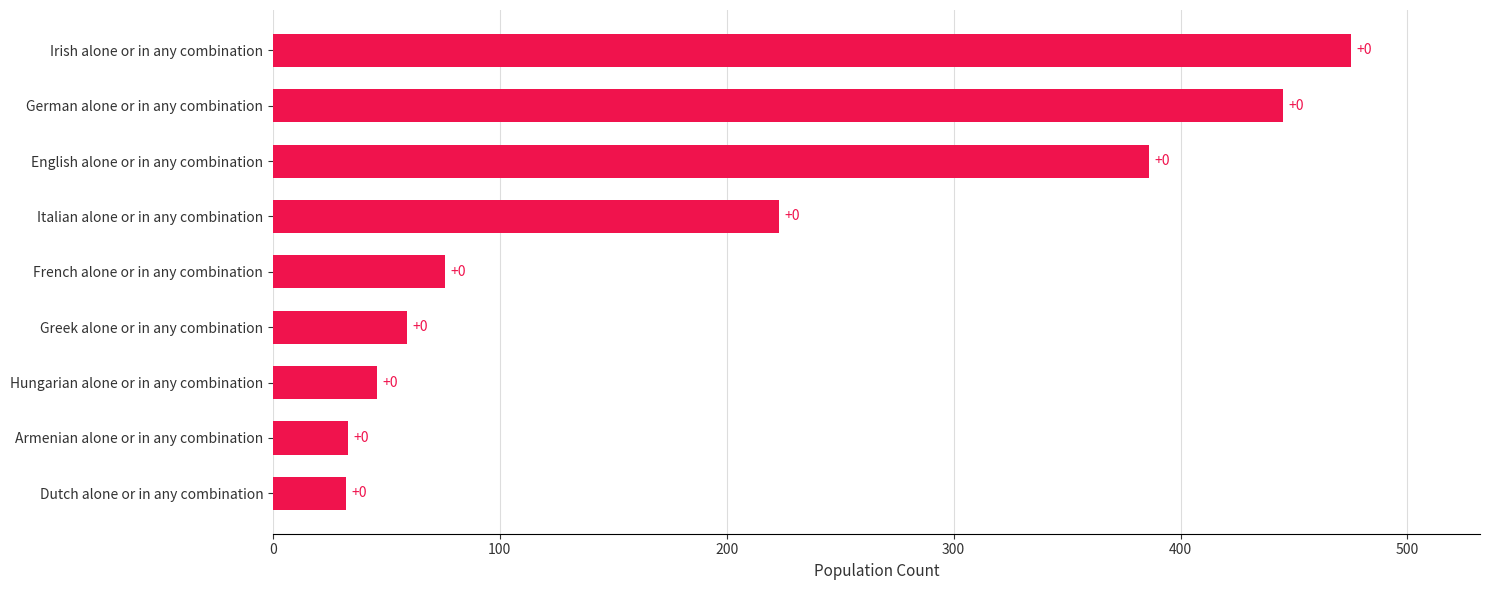

Are the bars horizontal?

Yes